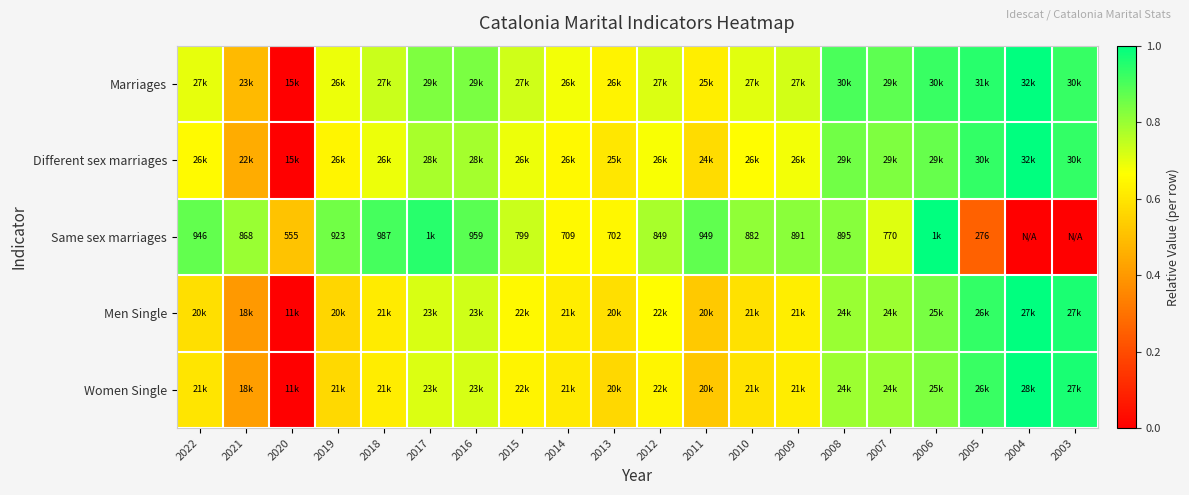

True or false: Different sex marriages has a value of 0.2 at 2010.

False